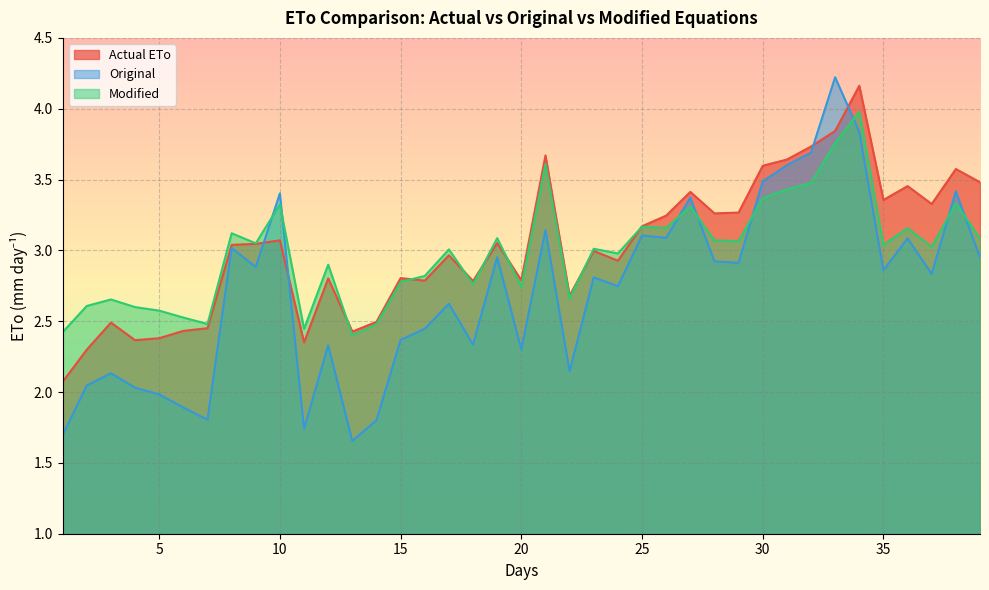

List the labels in order of Modified value, largest first.

34, 33, 21, 32, 31, 30, 38, 10, 27, 25, 26, 36, 8, 19, 39, 28, 29, 9, 35, 37, 23, 17, 24, 12, 16, 15, 18, 20, 22, 3, 2, 4, 5, 6, 7, 14, 11, 1, 13